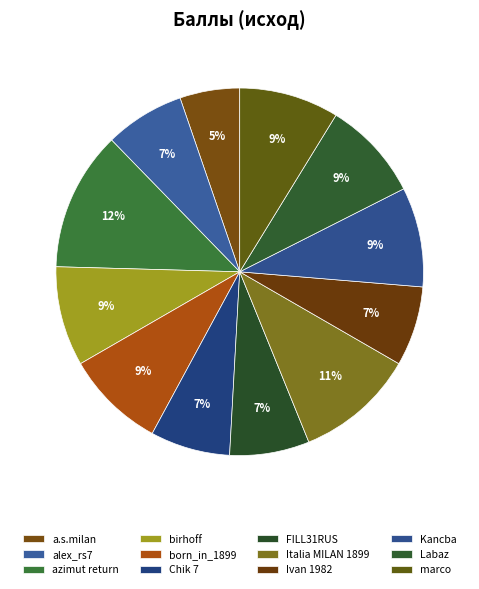

How many slices are in this pie chart?

12